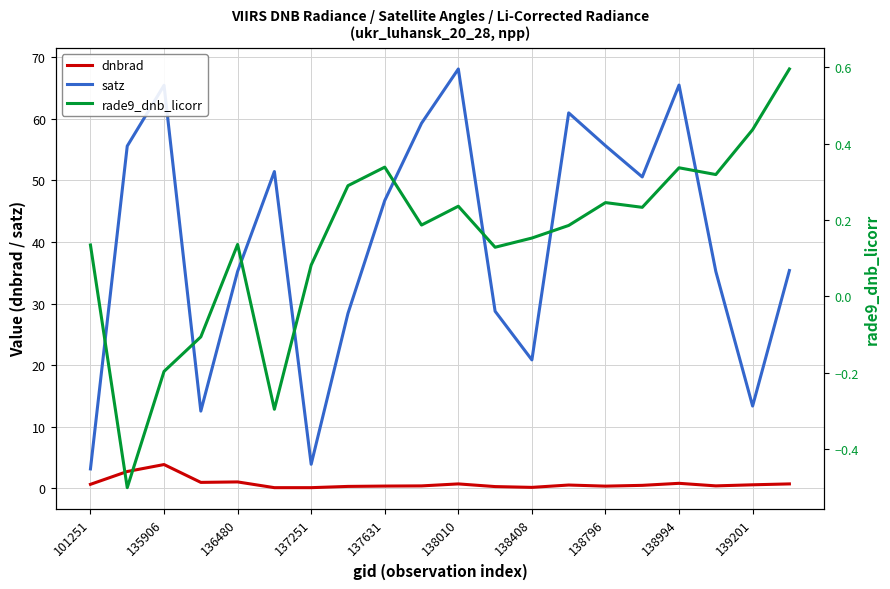

True or false: rade9_dnb_licorr and dnbrad cross at least once.

False